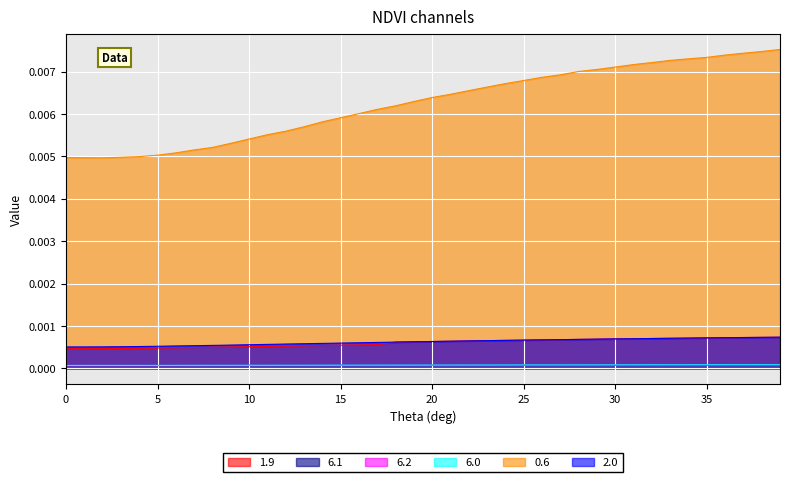

At which category does 6.2 reach its first local peak?

36.0